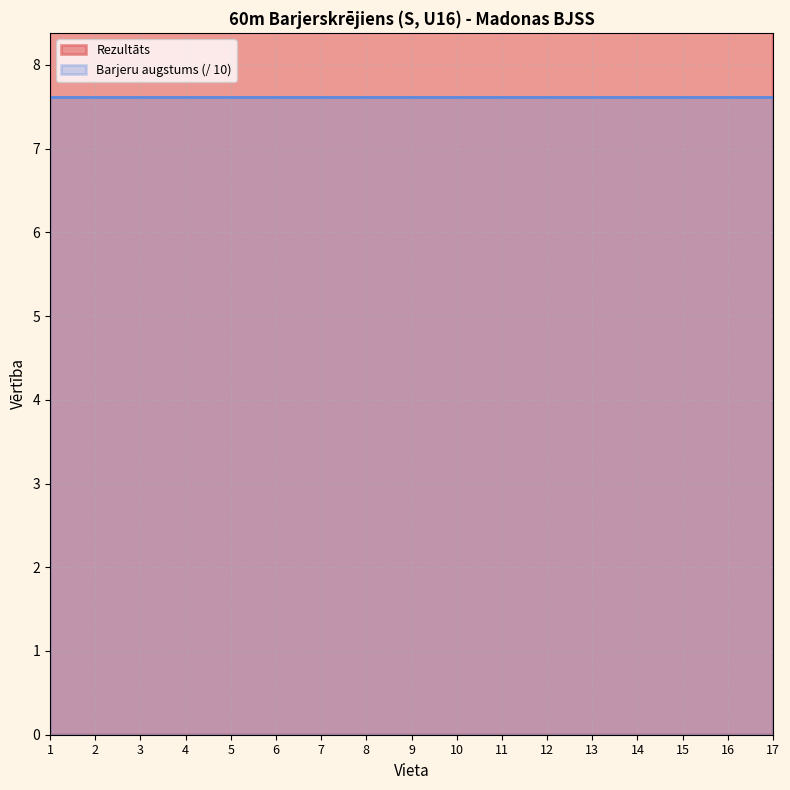

Which label corresponds to the smallest value in the chart?

1